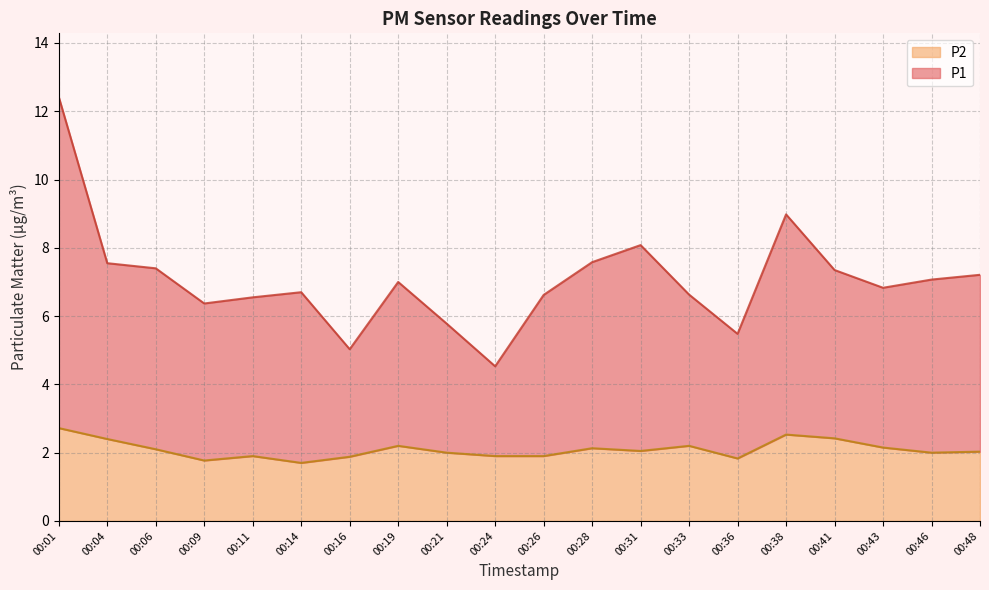

Is it true that P1 equals 6.8 at 00:43?

True